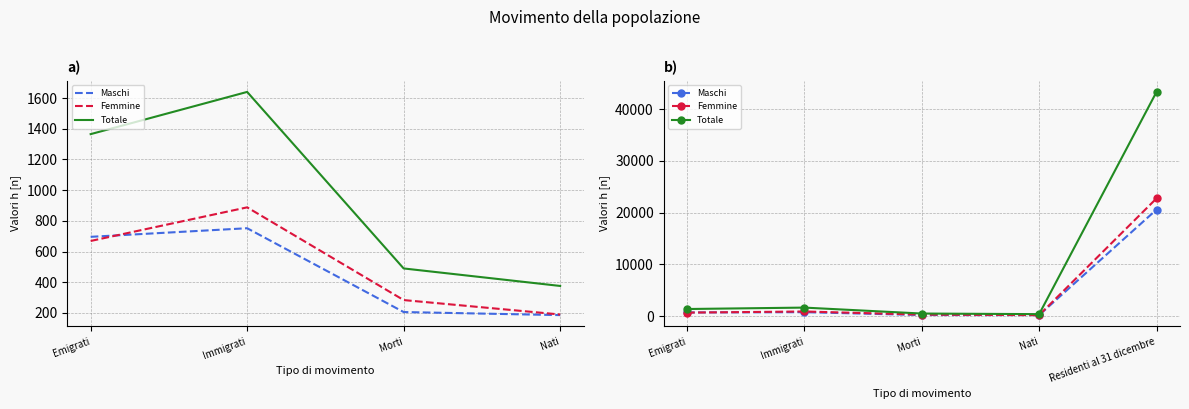

True or false: Femmine and Totale intersect in this chart.

False